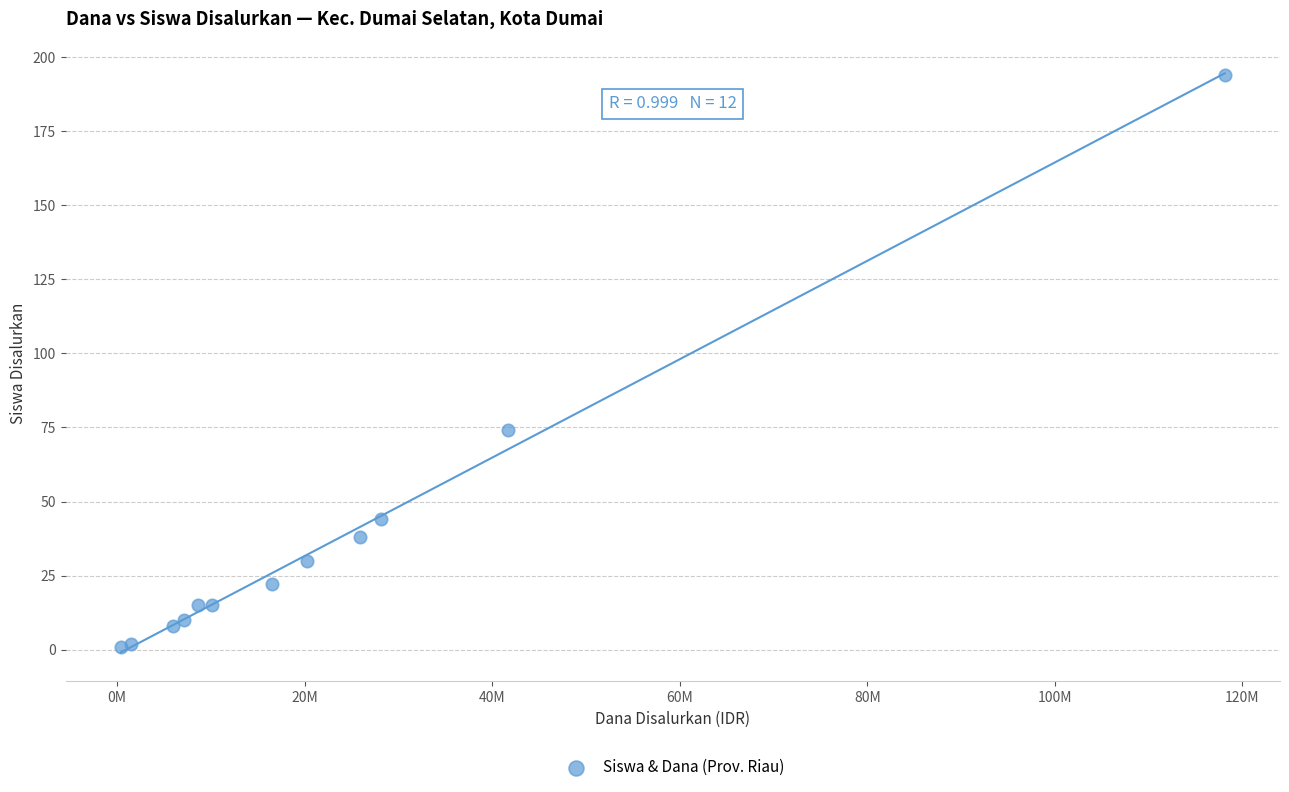

What Y value in the scatter plot is closest to 97?

74